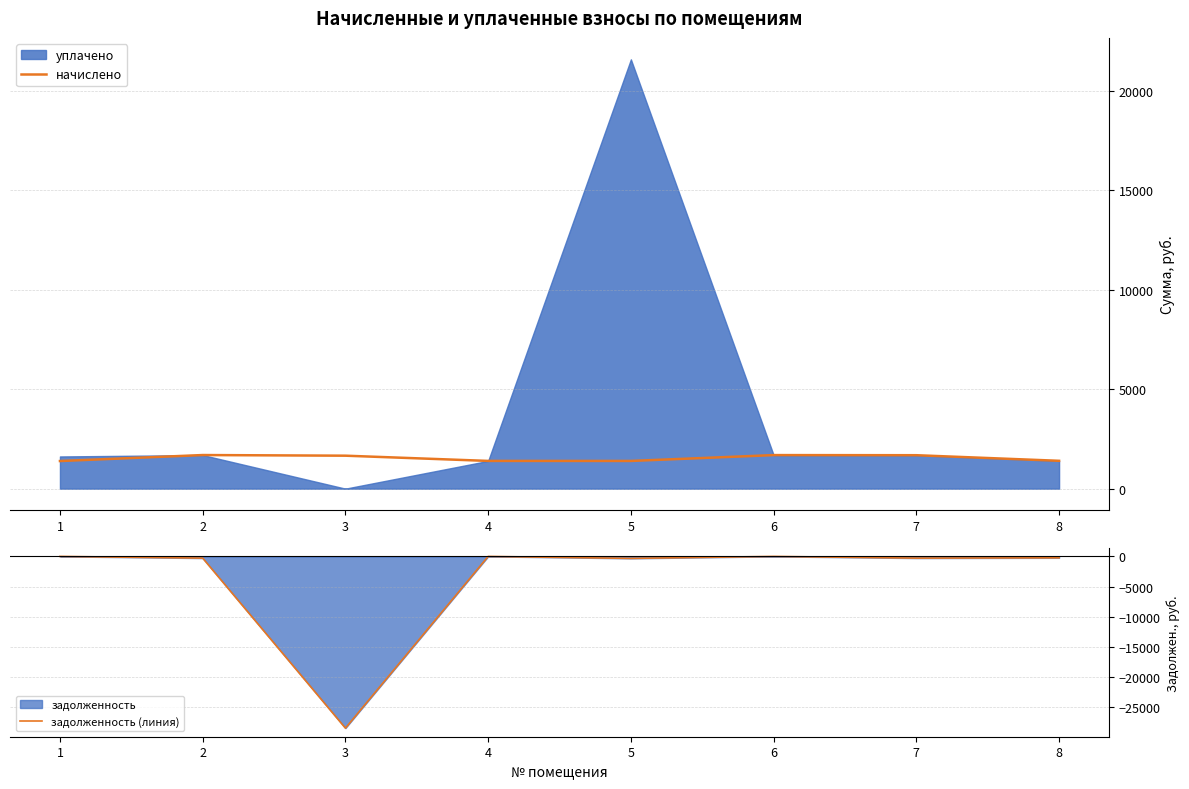

What is the lowest value of the задолженность (линия) series?

-28508.1